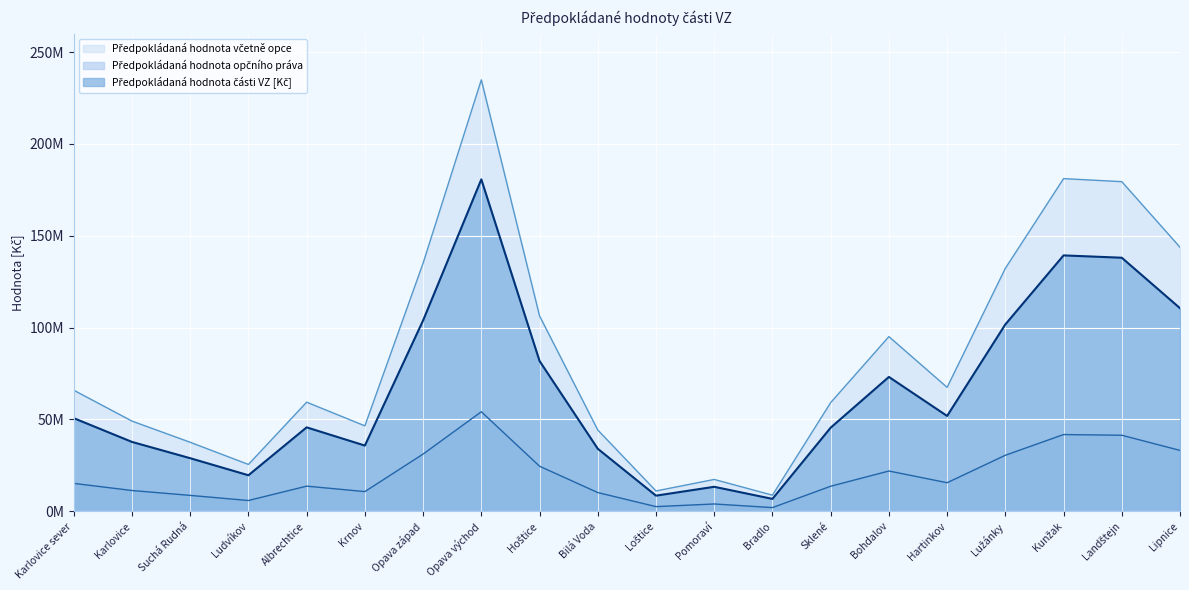

List the labels in order of Předpokládaná hodnota opčního práva value, largest first.

Opava východ, Kunžak, Landštejn, Lipnice, Opava západ, Lužánky, Hoštice, Bohdalov, Hartinkov, Karlovice sever, Albrechtice, Sklené, Karlovice, Krnov, Bilá Voda, Suchá Rudná, Ludvíkov, Pomoraví, Loštice, Bradlo